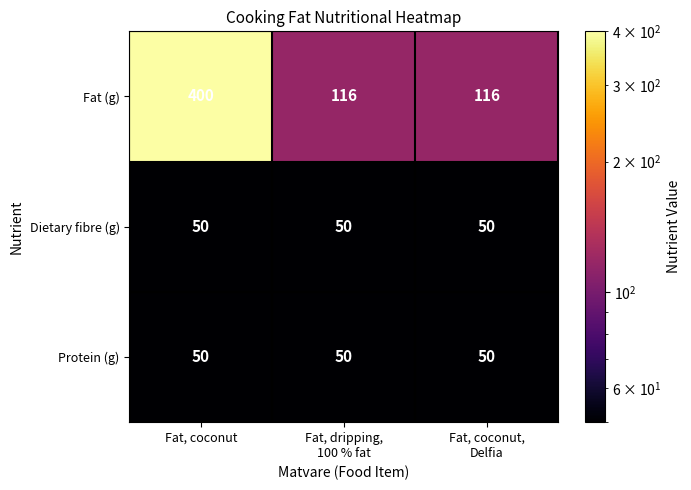

Which series has the largest total across all categories?

Fat (g)